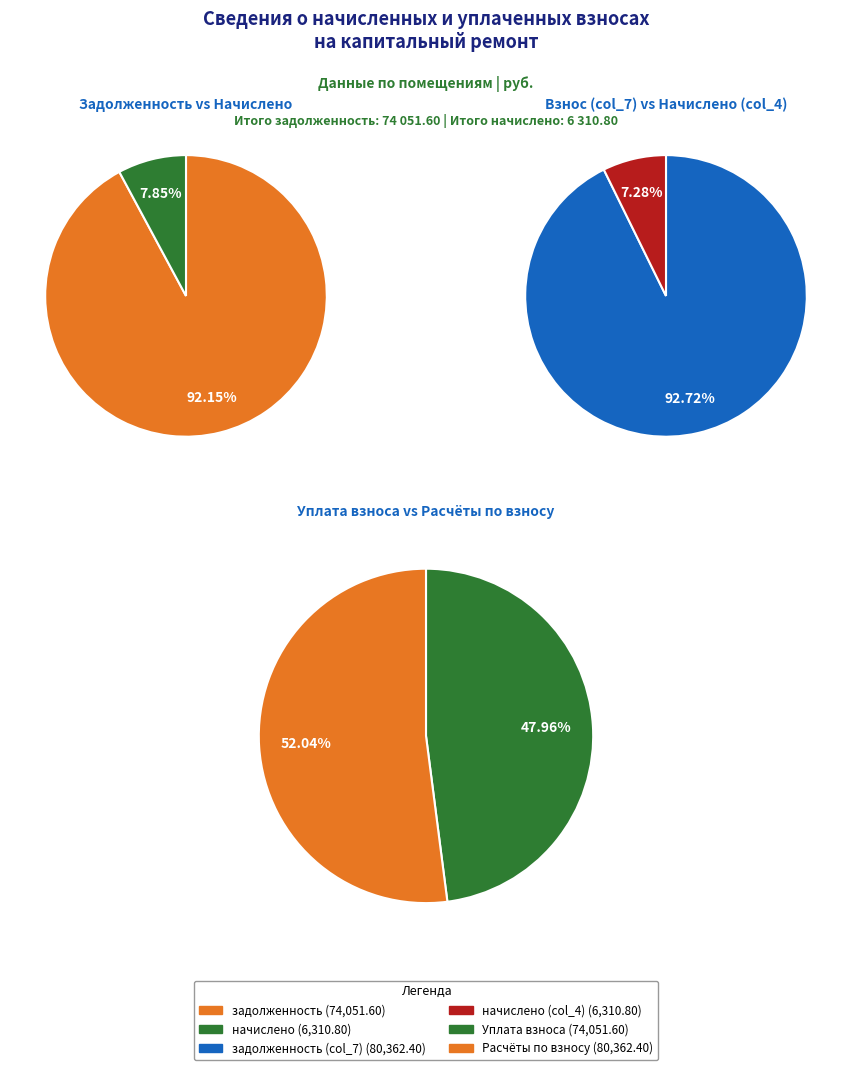

Does 2 account for over 50% of the chart?

No